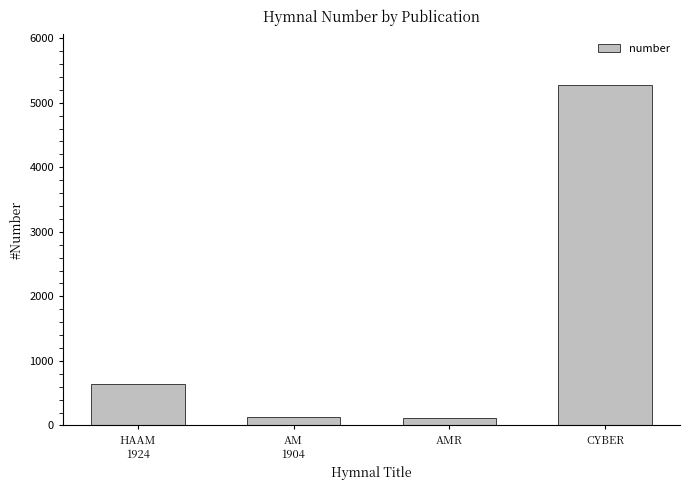

How many values are below 649?

2